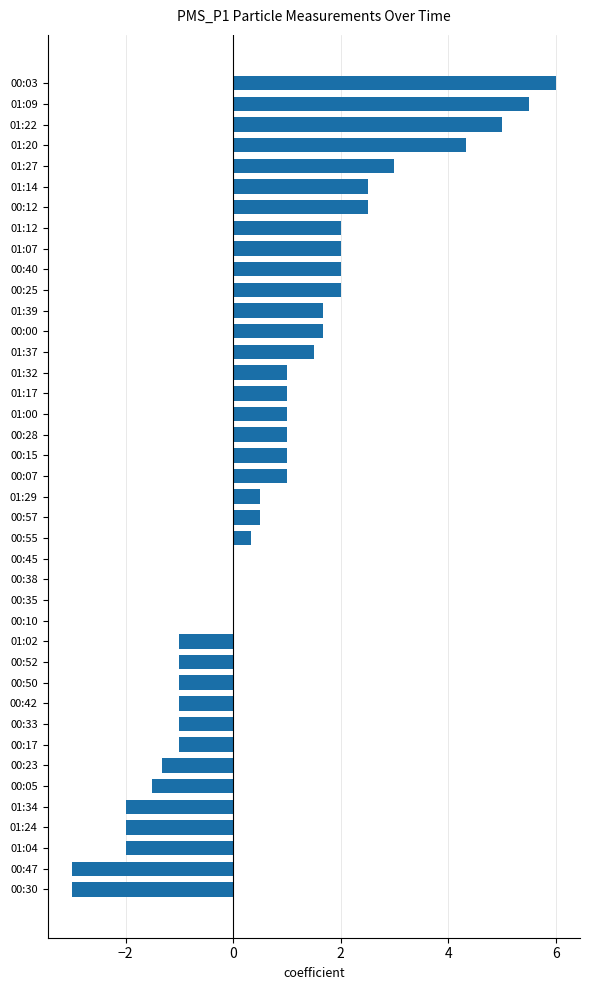

What is the maximum value shown in the chart?

6.0